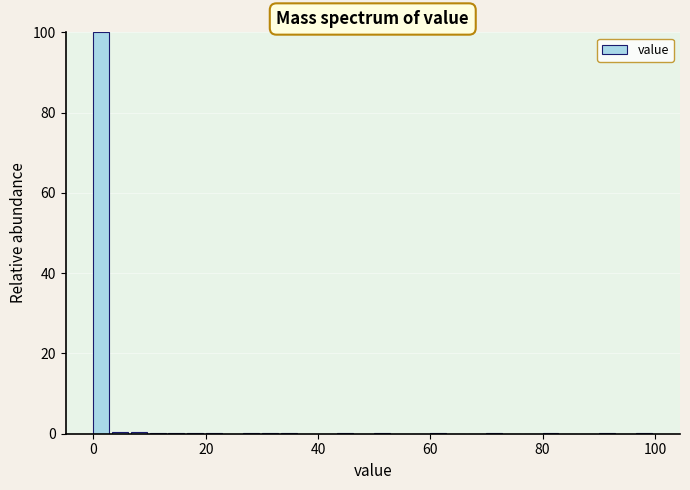

Read against the x-axis, roughly where is the centre of the tallest bar?

2